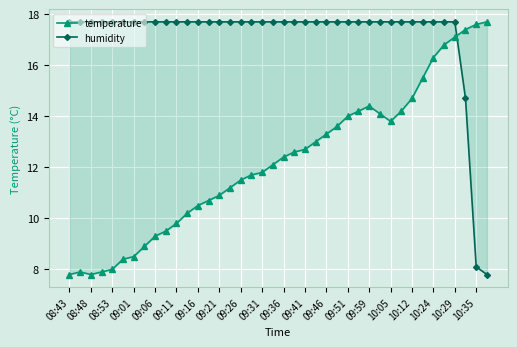

The humidity series shows 17.7 at 09:21. True or false?

True